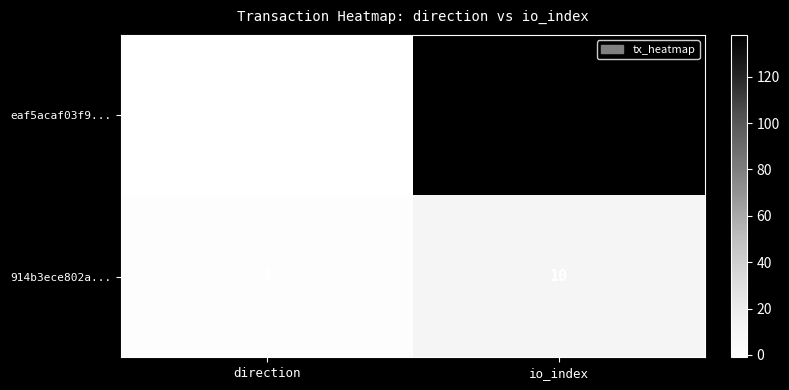

Rank the series by their maximum value, from lowest to highest.

914b3ece802a..., eaf5acaf03f9...